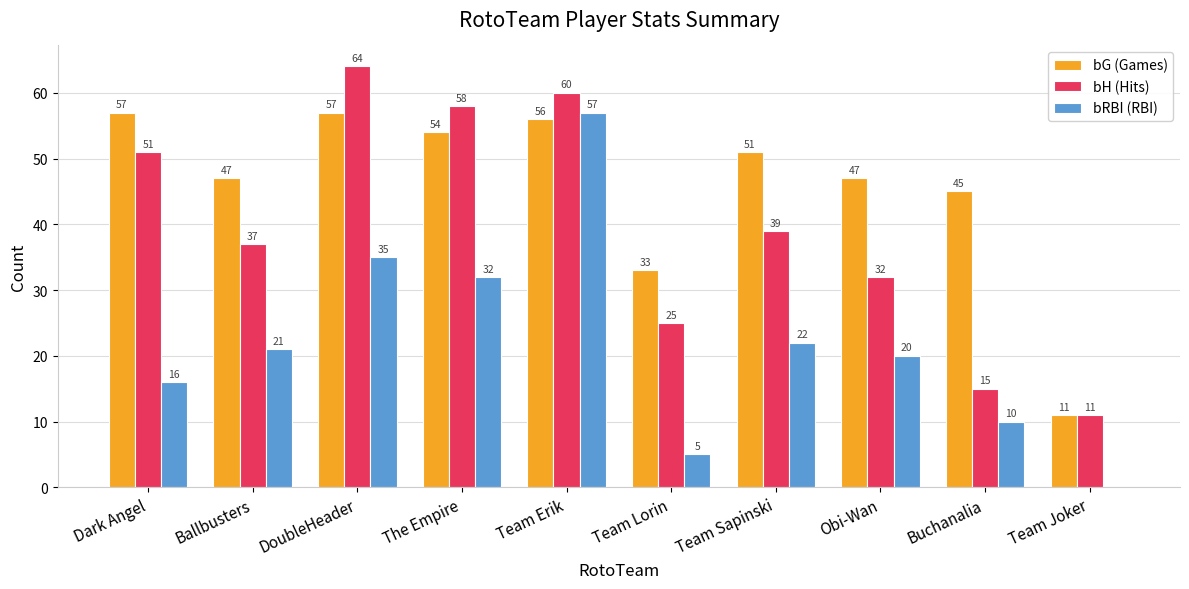

Is the value of bH (Hits) at DoubleHeader greater than the value of bRBI (RBI) at Buchanalia?

Yes